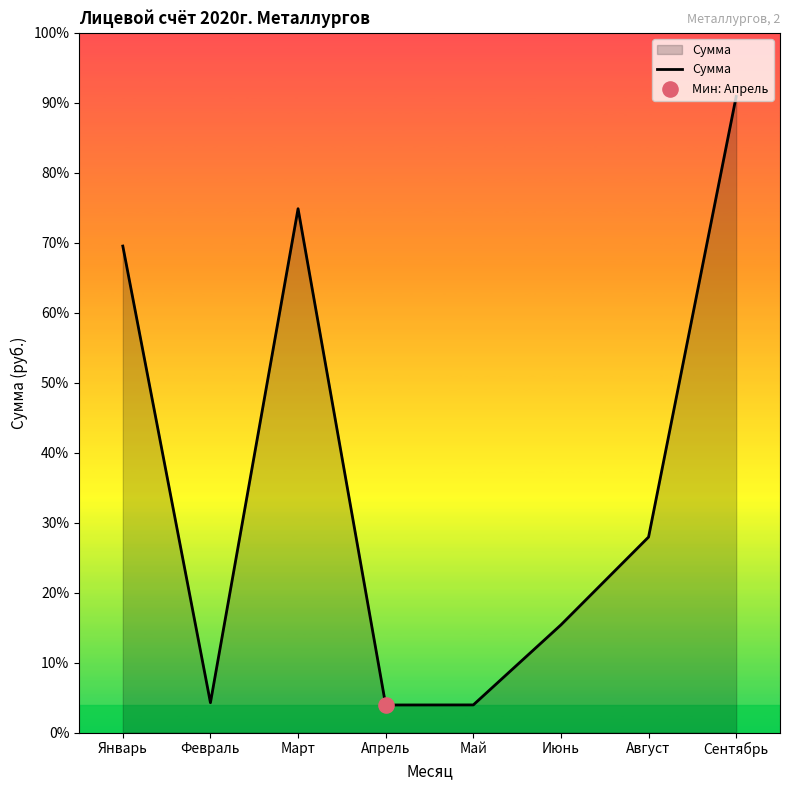

Which has a higher value, Март or Май?

Март